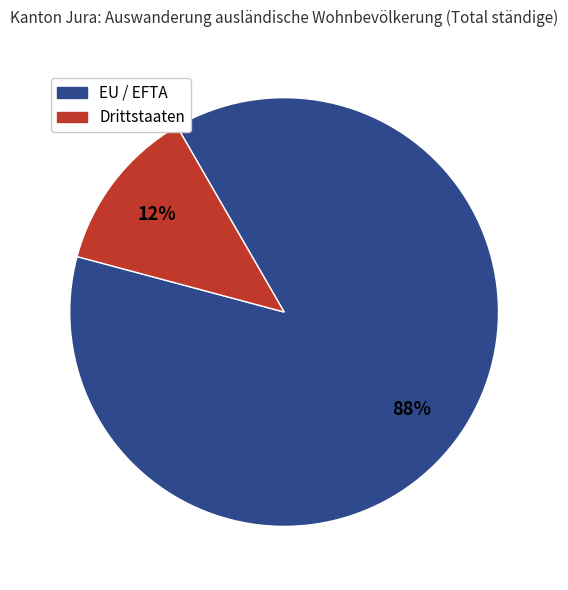

To the nearest percent, what is the average slice percentage?

50%